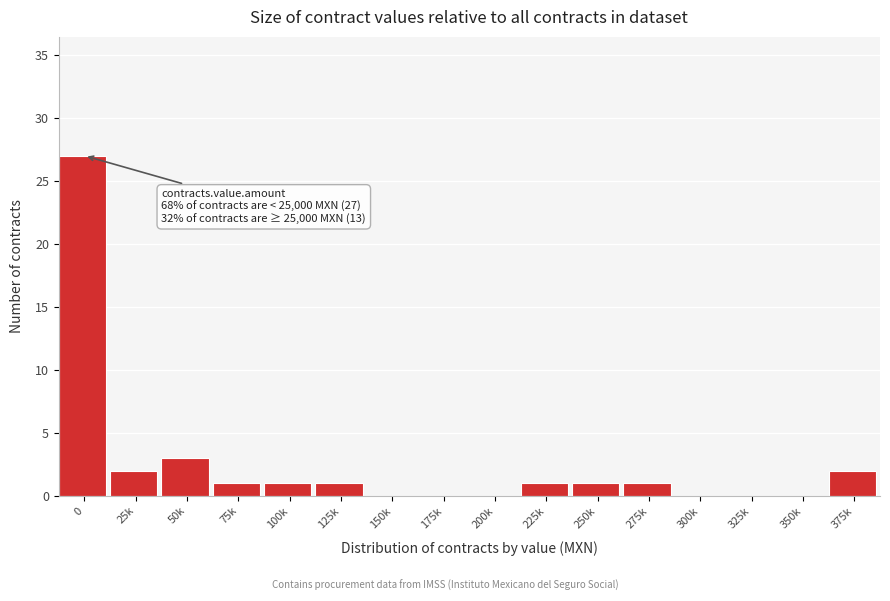

Reading left to right, transcribe all the data shown in this chart.

0=27	25k=2	50k=3	75k=1	100k=1	125k=1	150k=0	175k=0	200k=0	225k=1	250k=1	275k=1	300k=0	325k=0	350k=0	375k=2